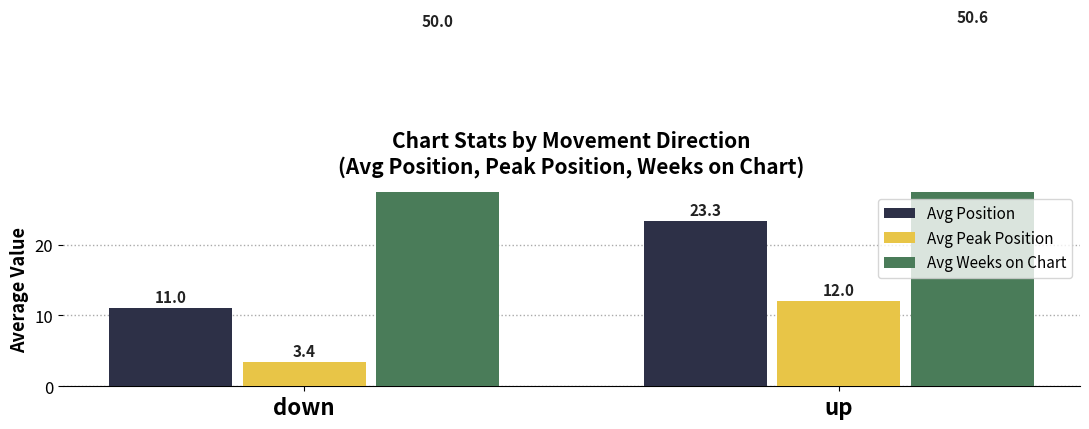

How many values in the Avg Position series exceed 23?

1